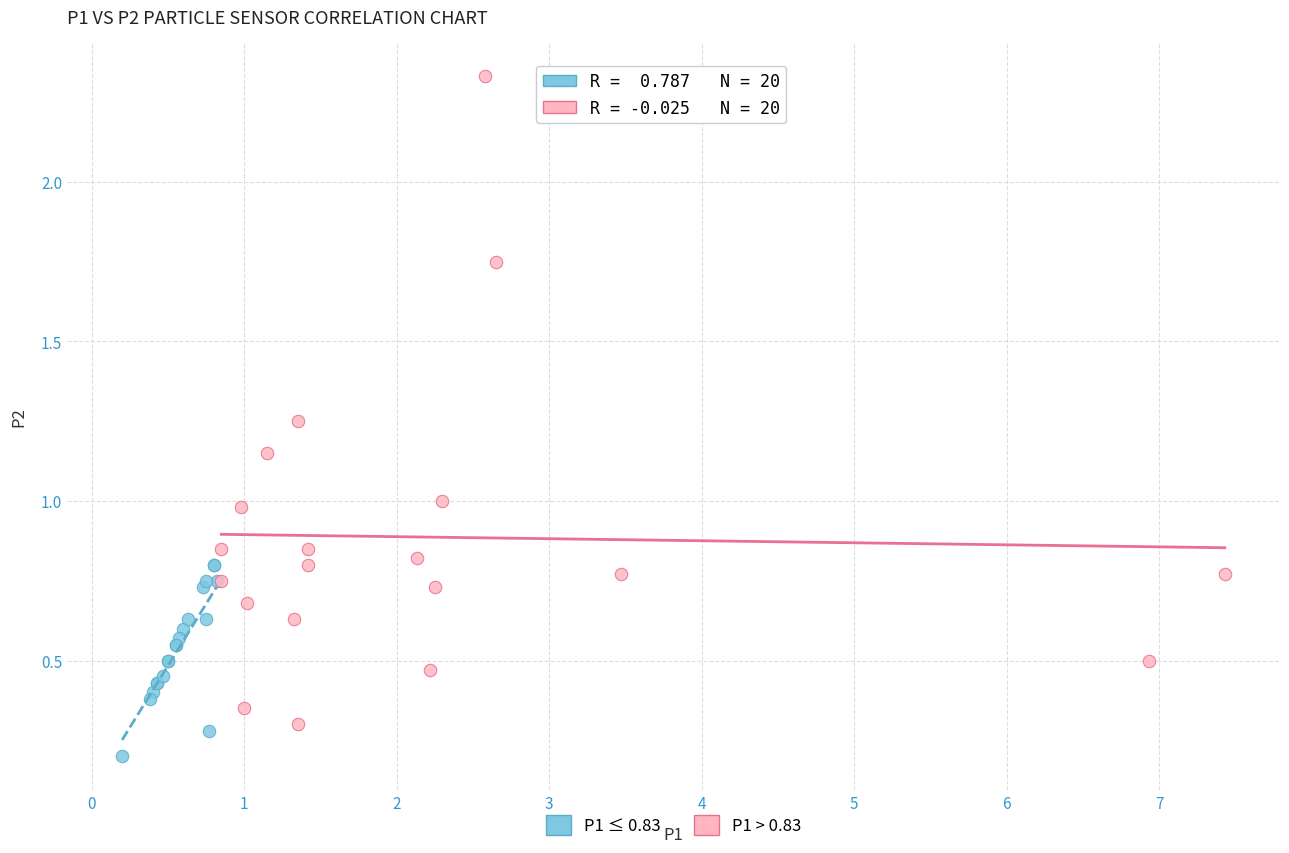

Which series reaches the minimum Y coordinate?

P1 ≤ 0.83